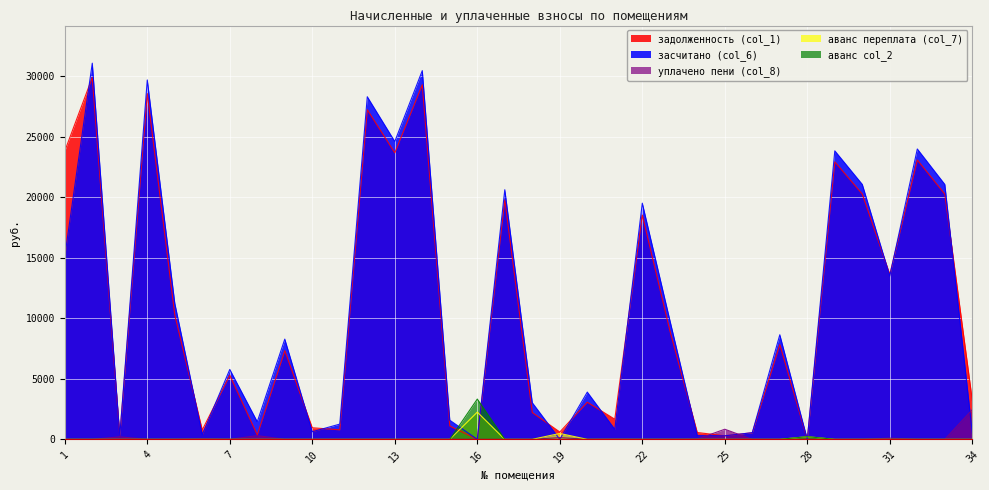

At 23, list the series in order from largest to smallest.

засчитано (col_6), задолженность (col_1), уплачено пени (col_8), аванс переплата (col_7), аванс col_2